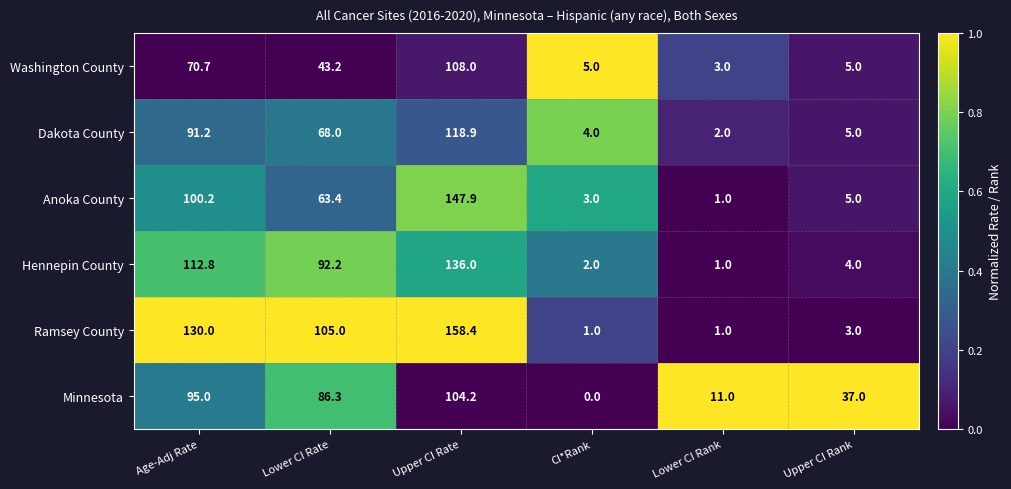

The Minnesota series shows 95.0 at Age-Adj Rate. True or false?

True